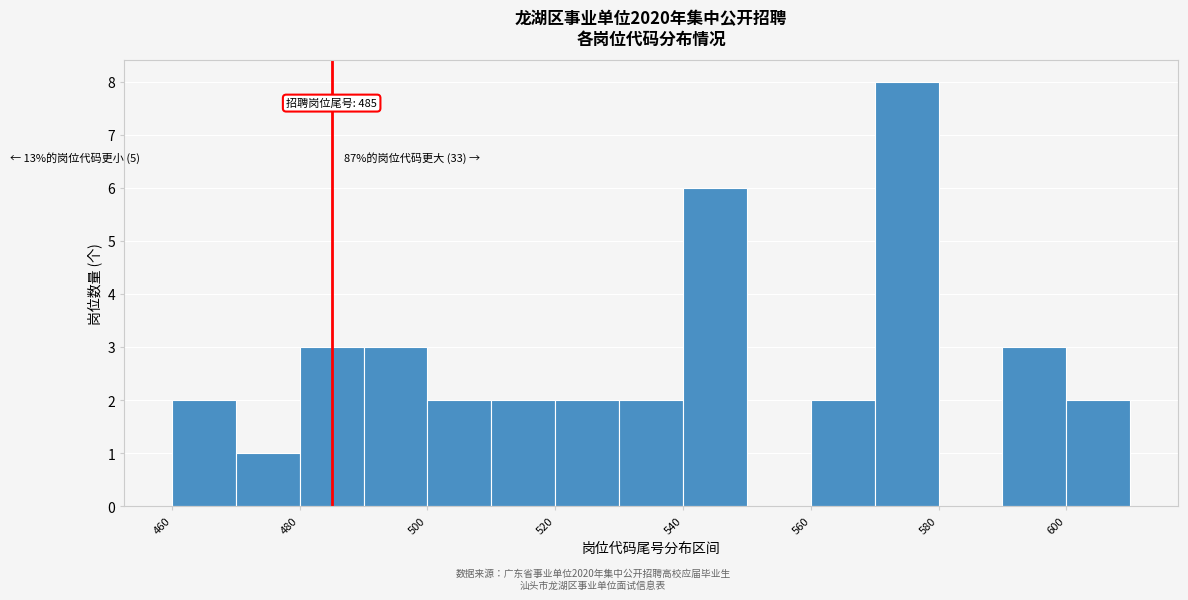

Which range on the x-axis has the tallest bar?

570 to 580